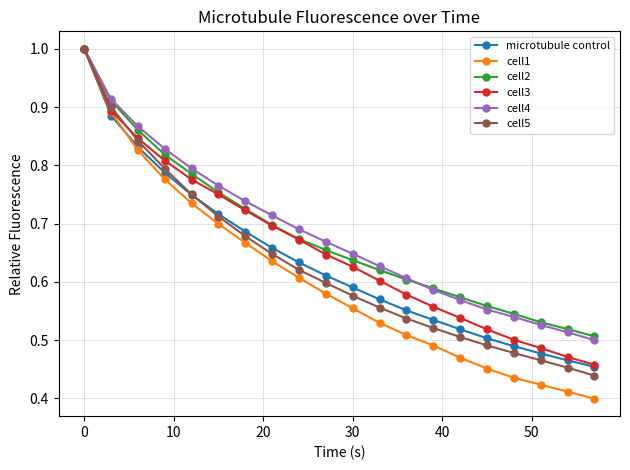

At how many categories does at least one series exceed 0?

20